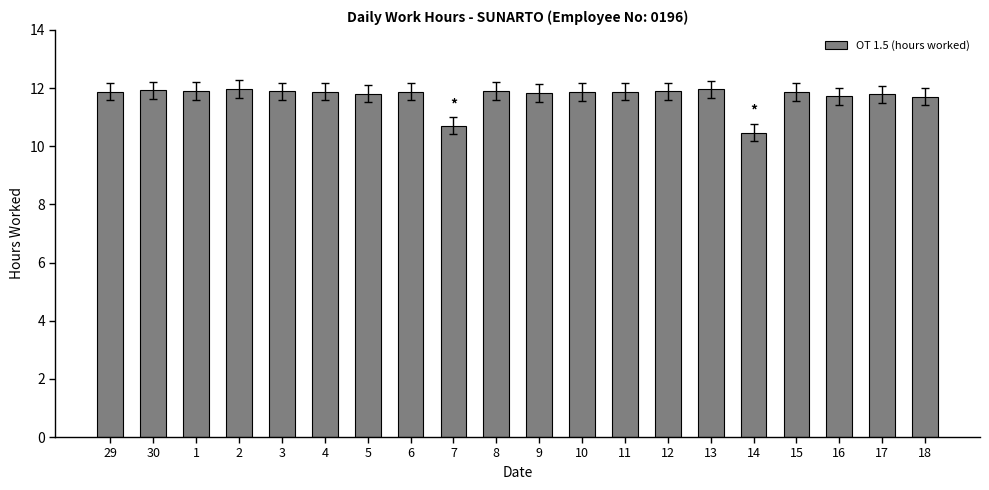

What is the minimum value shown in the chart?

10.5